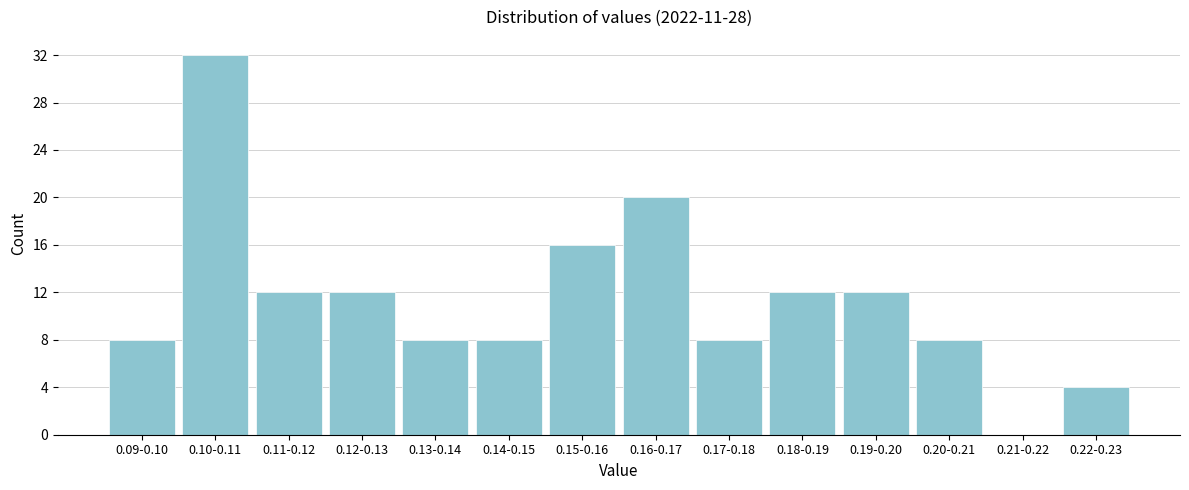

Reading left to right, what are all the values shown in this chart?

0.09-0.10=8	0.10-0.11=32	0.11-0.12=12	0.12-0.13=12	0.13-0.14=8	0.14-0.15=8	0.15-0.16=16	0.16-0.17=20	0.17-0.18=8	0.18-0.19=12	0.19-0.20=12	0.20-0.21=8	0.21-0.22=0	0.22-0.23=4